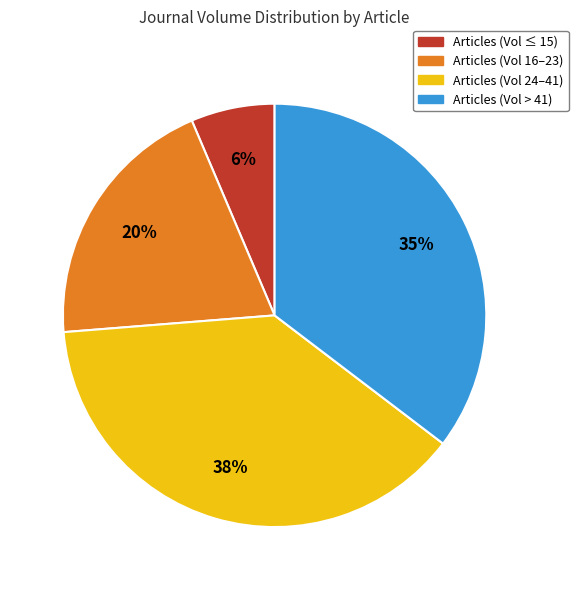

Is there any slice that represents more than half of the pie?

No